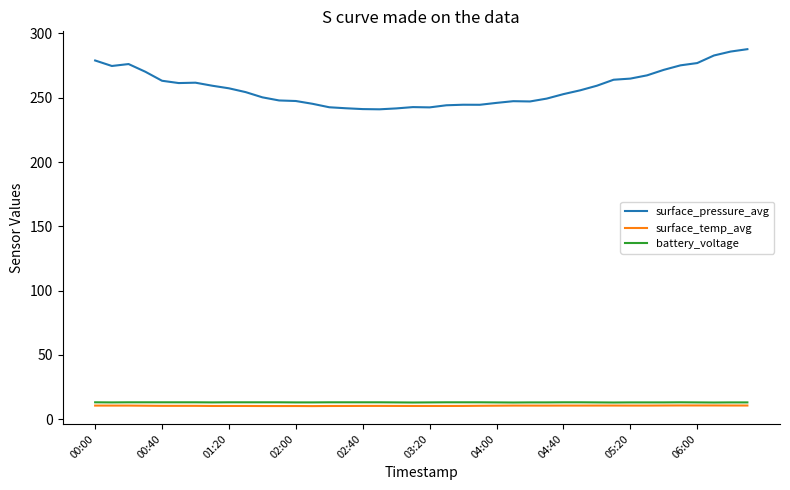

True or false: surface_pressure_avg and battery_voltage intersect in this chart.

False